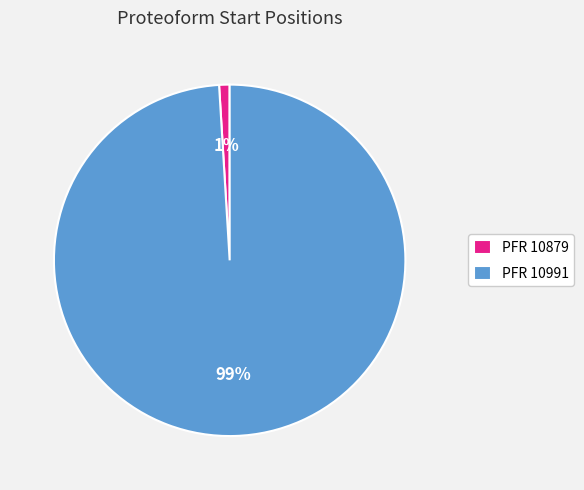

Which slice is the smallest?

PFR 10879